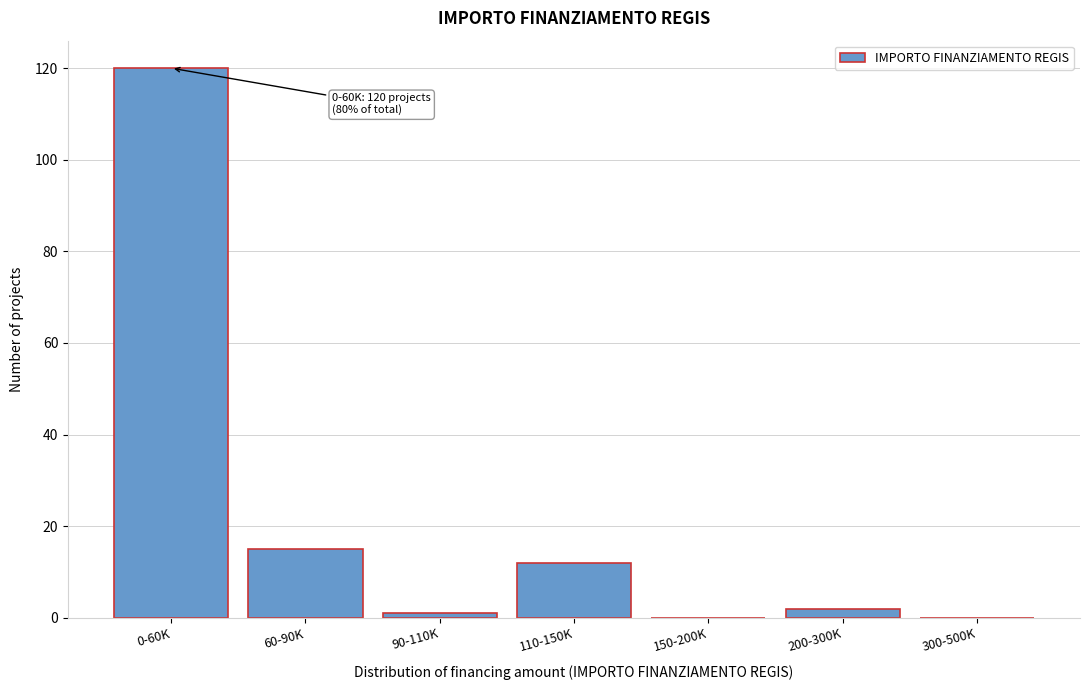

Reading right to left, what are all the values shown in this chart?

300-500K=0	200-300K=2	150-200K=0	110-150K=12	90-110K=1	60-90K=15	0-60K=120